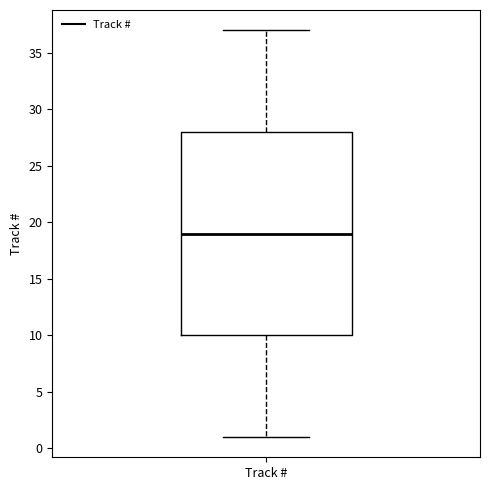

Transcribe this box plot: give where the median line is, the range the box spans, and where the two whiskers end, as read against the y-axis. The values are not printed on the chart, so give them approximately, as read against the axis.

median 19, box 10 to 28, whiskers 1 to 37